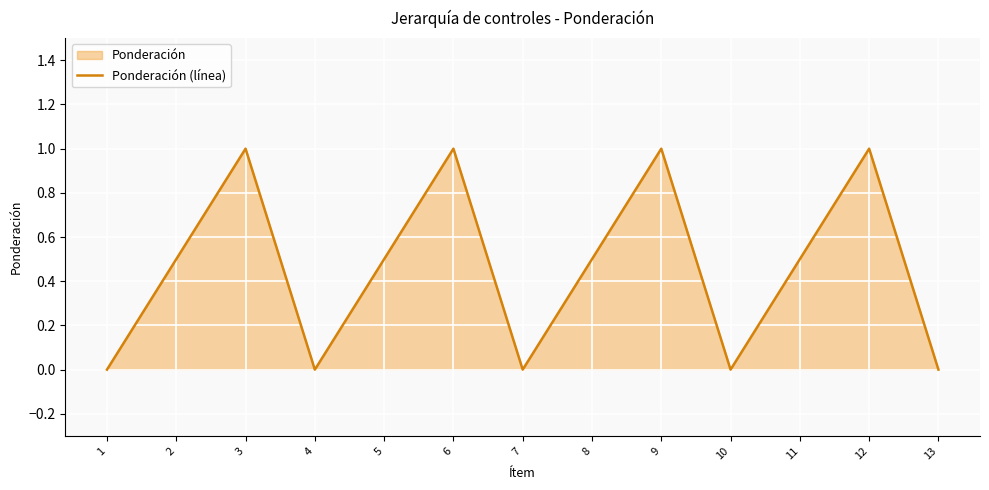

Reading right to left, transcribe all the data shown in this chart.

0.0	1.0	0.5	0.0	1.0	0.5	0.0	1.0	0.5	0.0	1.0	0.5	0.0